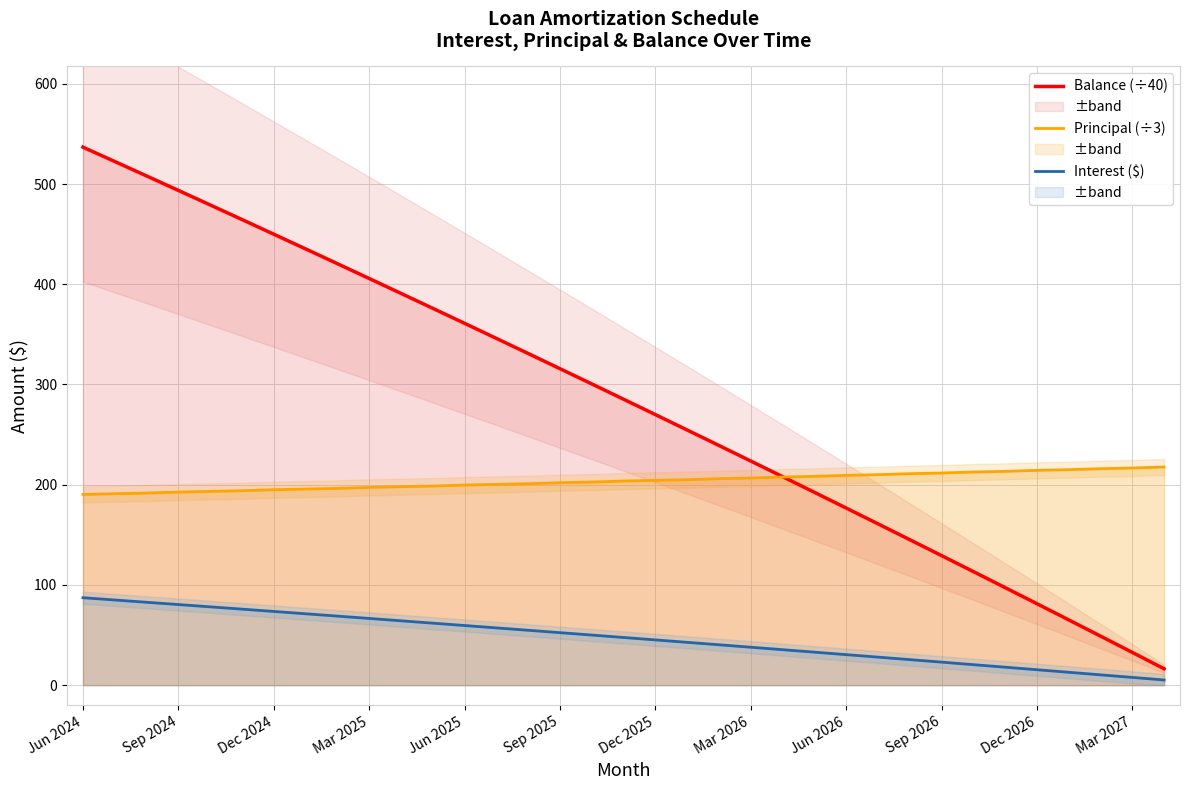

List the series in order of their overall mean, lowest first.

Interest ($), Principal (÷3), Balance (÷40)